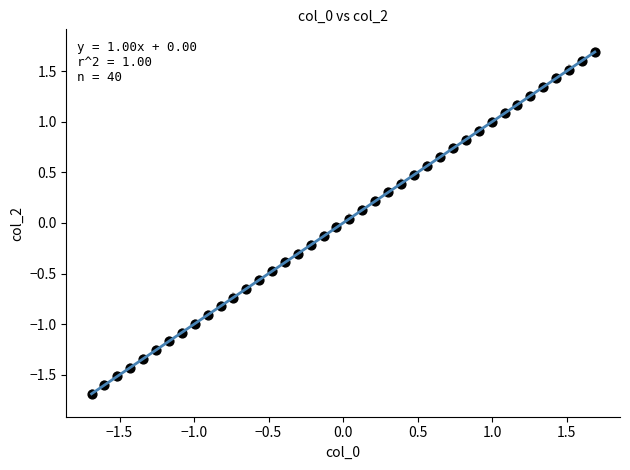

What is the range of X values (max minus min)?

3.4